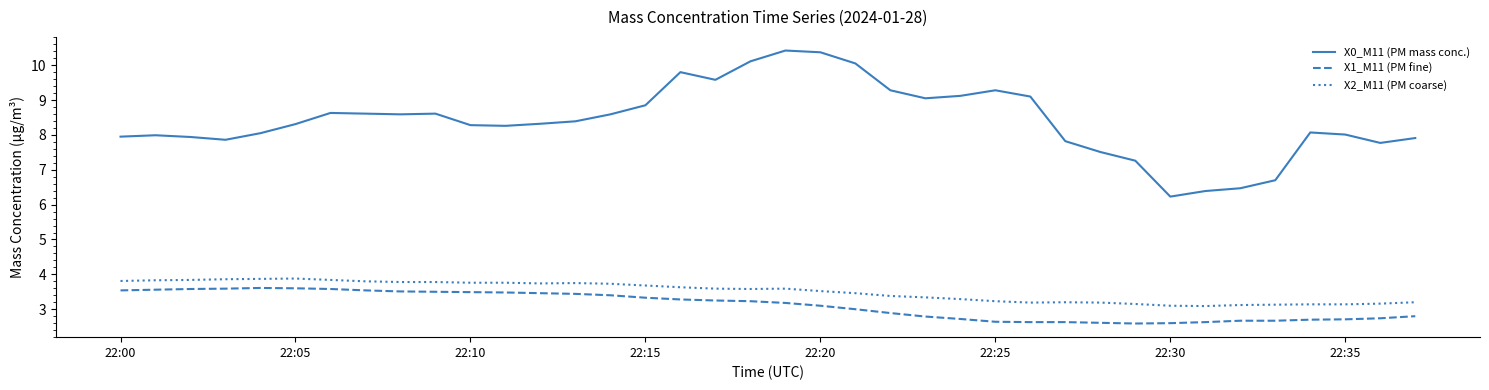

Which series has the largest range (max minus min)?

X0_M11 (PM mass conc.)